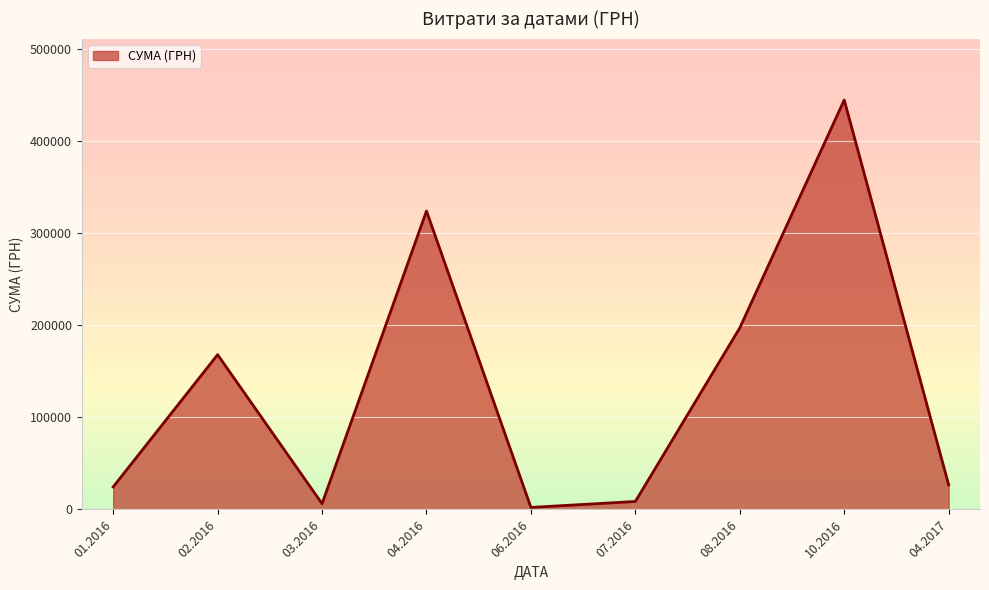

What is the greatest value displayed?

444504.1